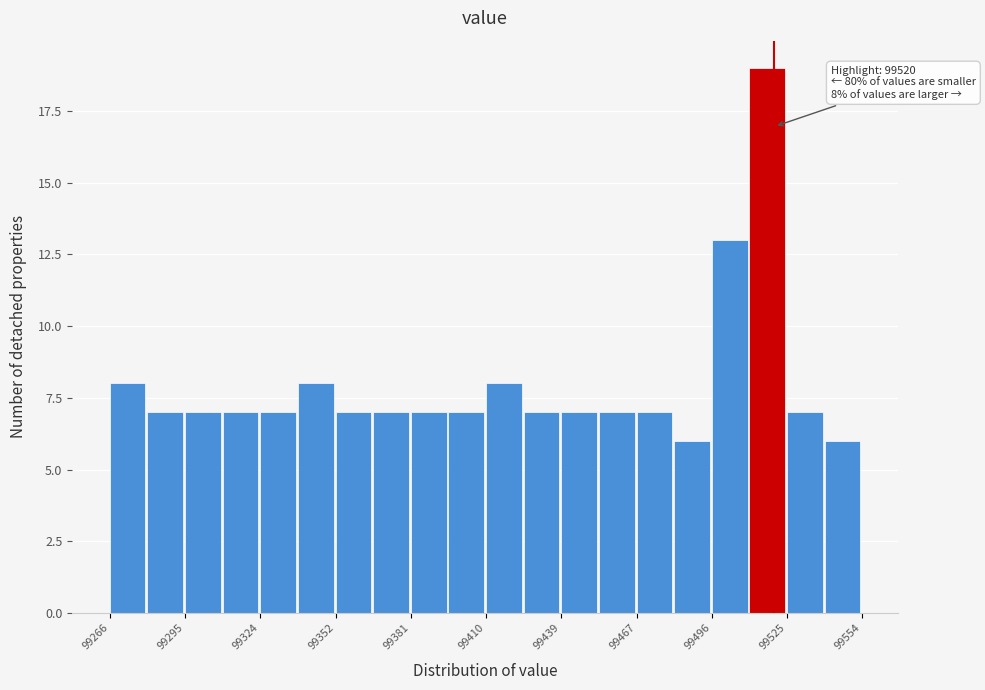

Read against the x-axis, roughly where is the centre of the tallest bar?

99515